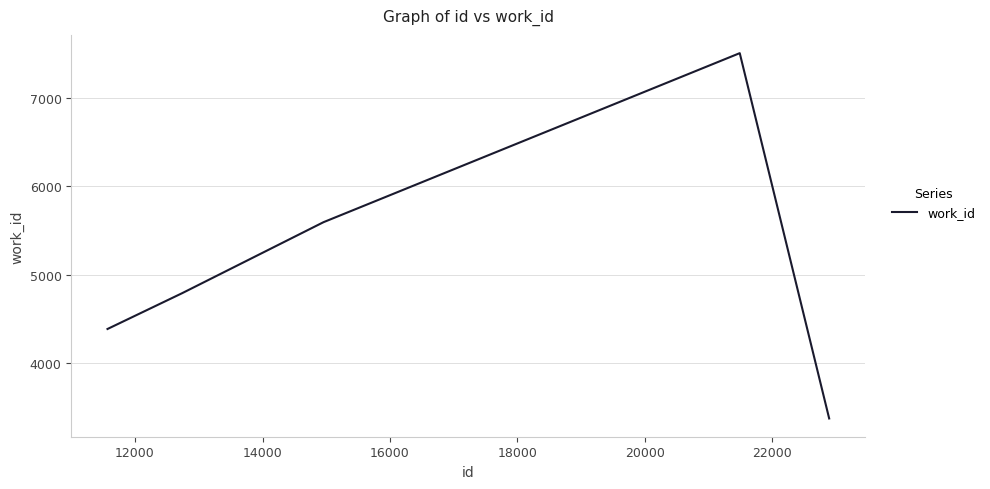

What is the maximum value shown in the chart?

7504